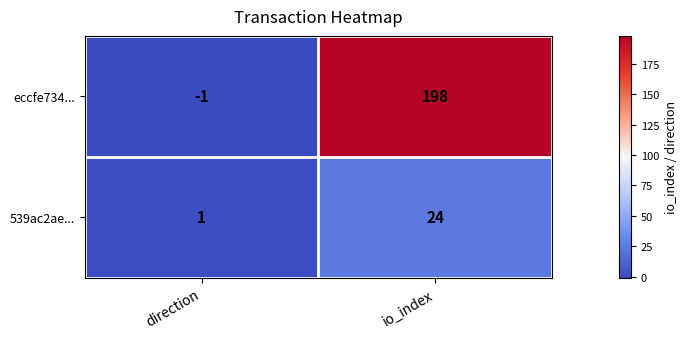

What is the sum of all 539ac2ae... values?

25